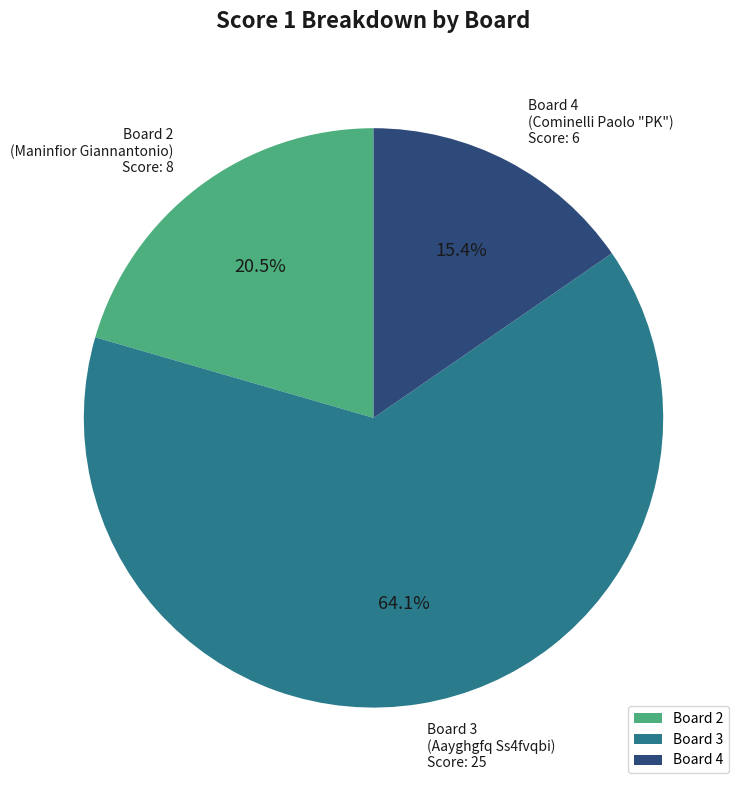

Does any single category account for the majority?

Yes